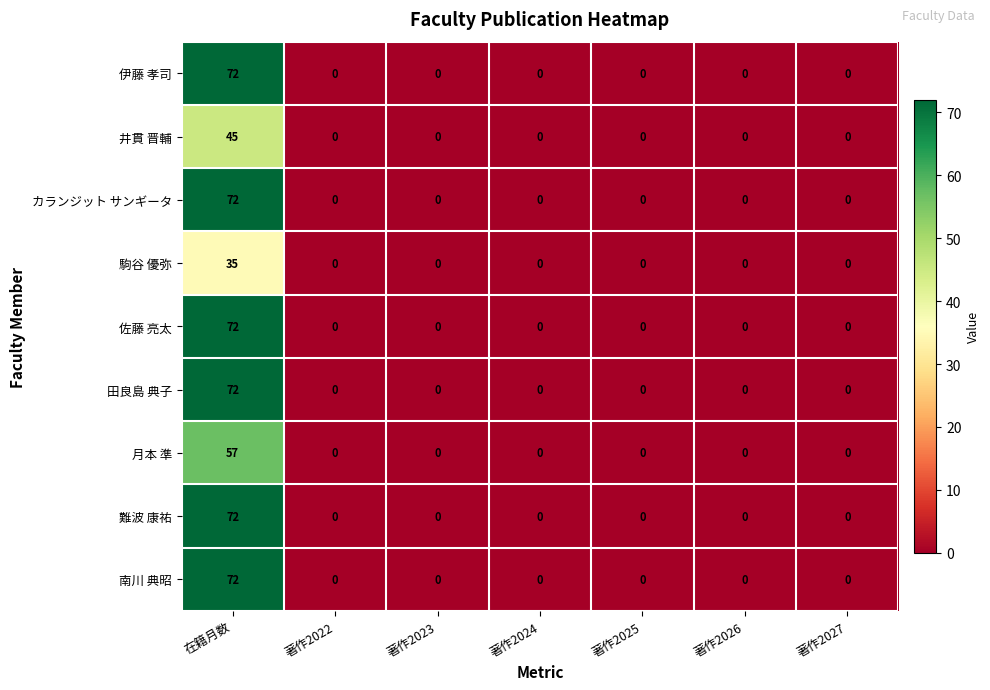

Is it true that 月本 準 equals -26 at 著作2022?

False